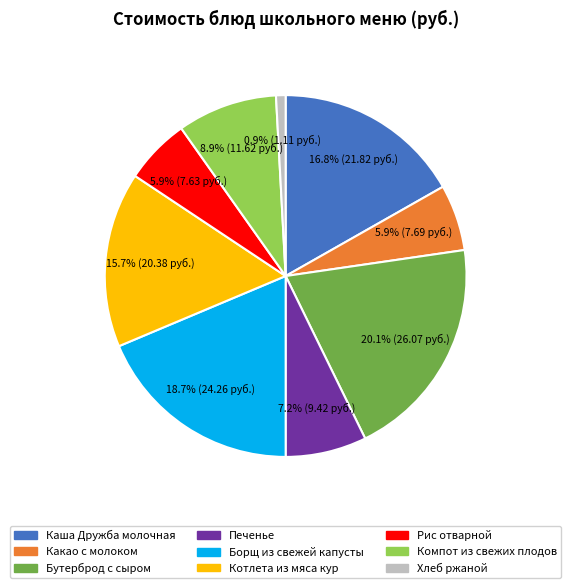

True or false: Каша Дружба молочная accounts for 28% of the total.

False